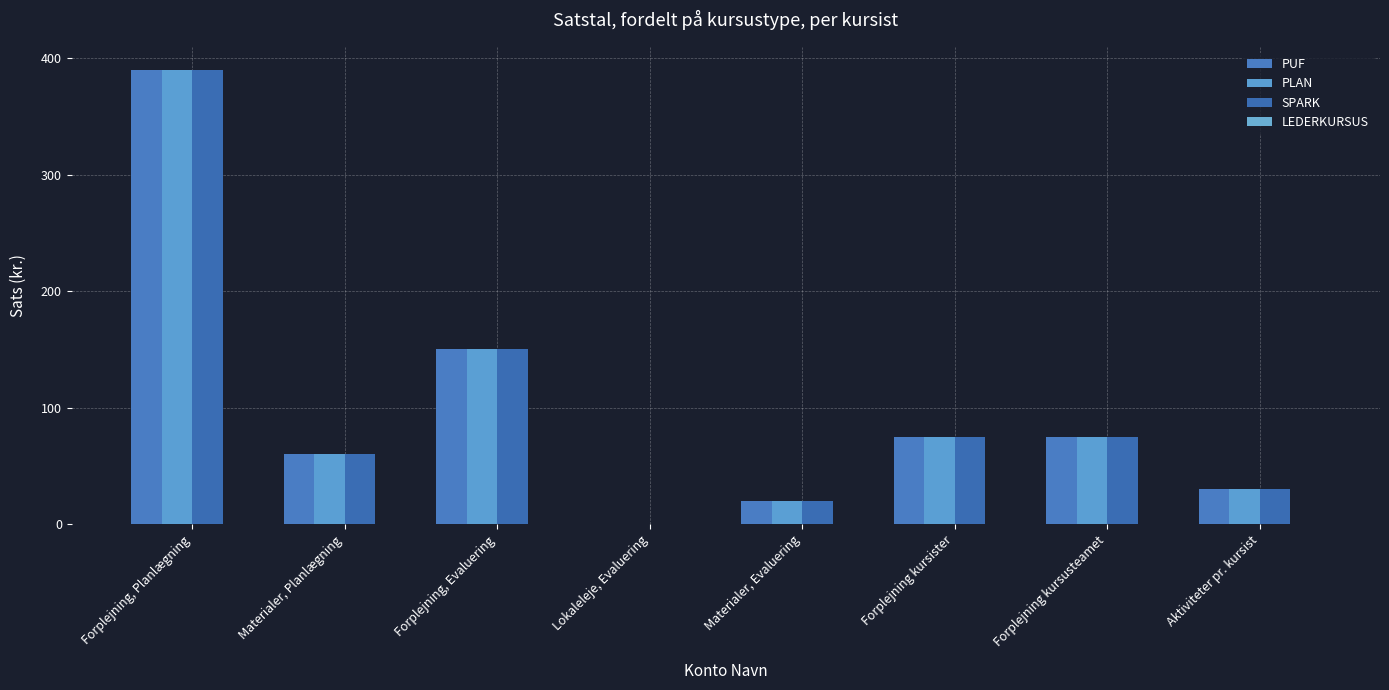

How many categories are shown in the chart?

8